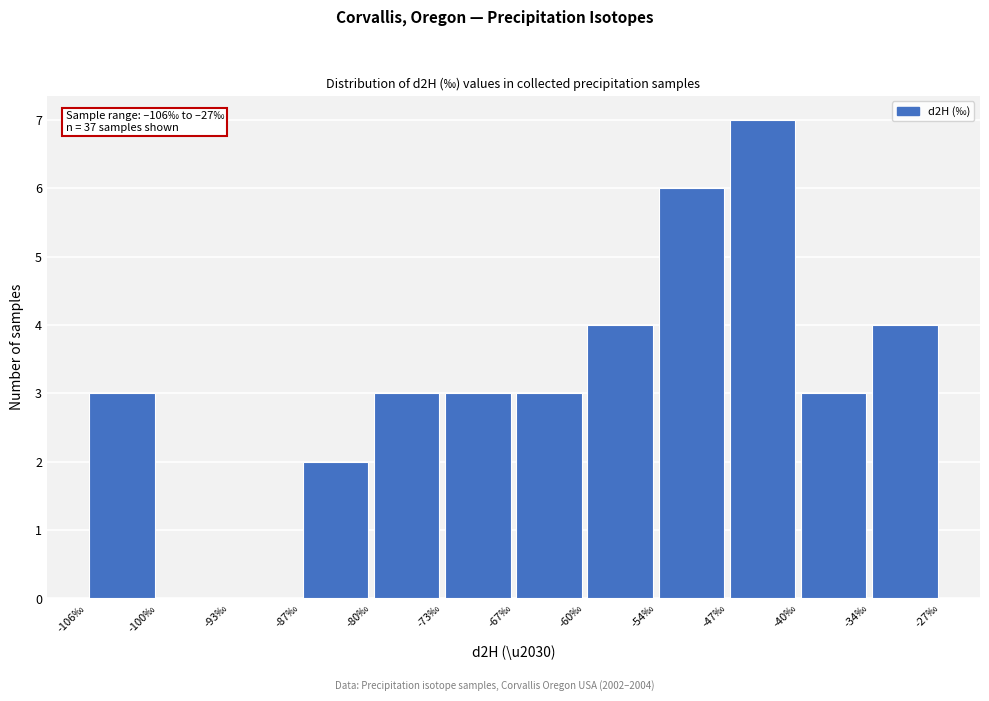

Which range on the x-axis has the tallest bar?

-47 to -40